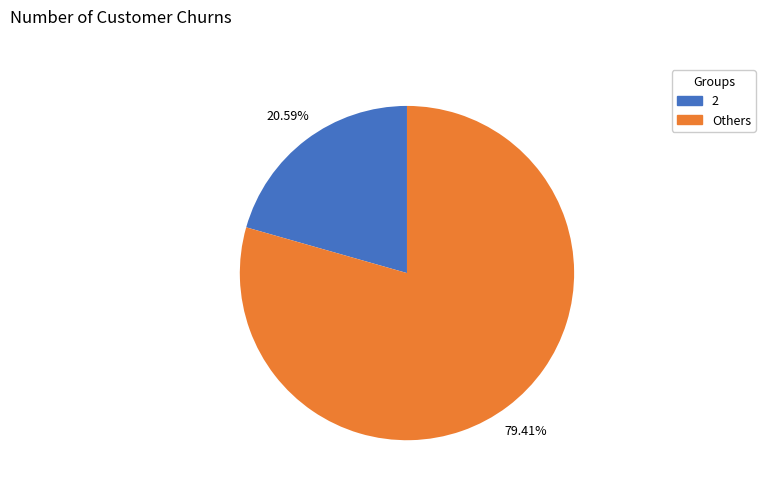

Rank the categories by value from lowest to highest.

2, Others